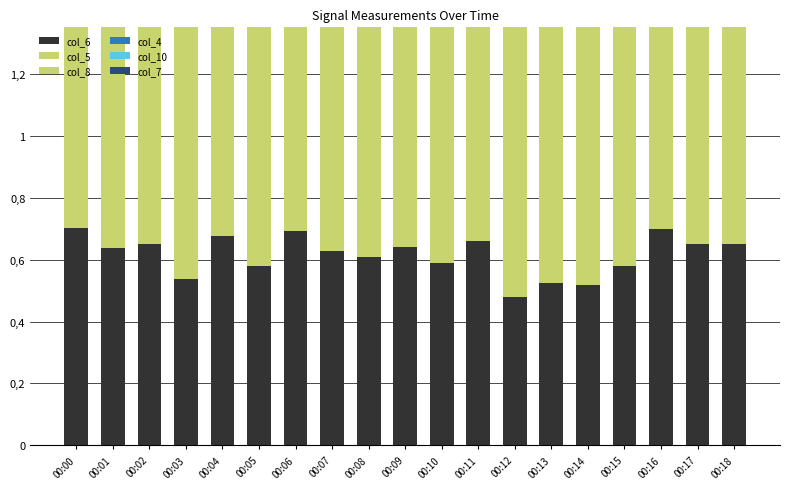

Is it true that col_7 equals 0.7 at 00:02?

True